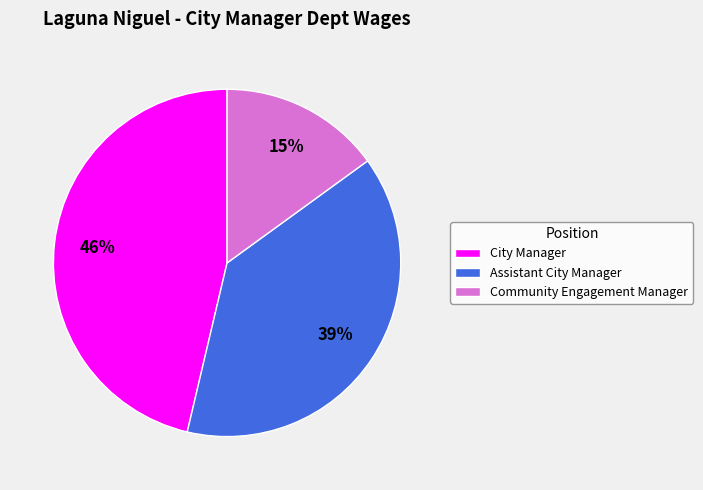

Rank the categories by value from highest to lowest.

City Manager, Assistant City Manager, Community Engagement Manager